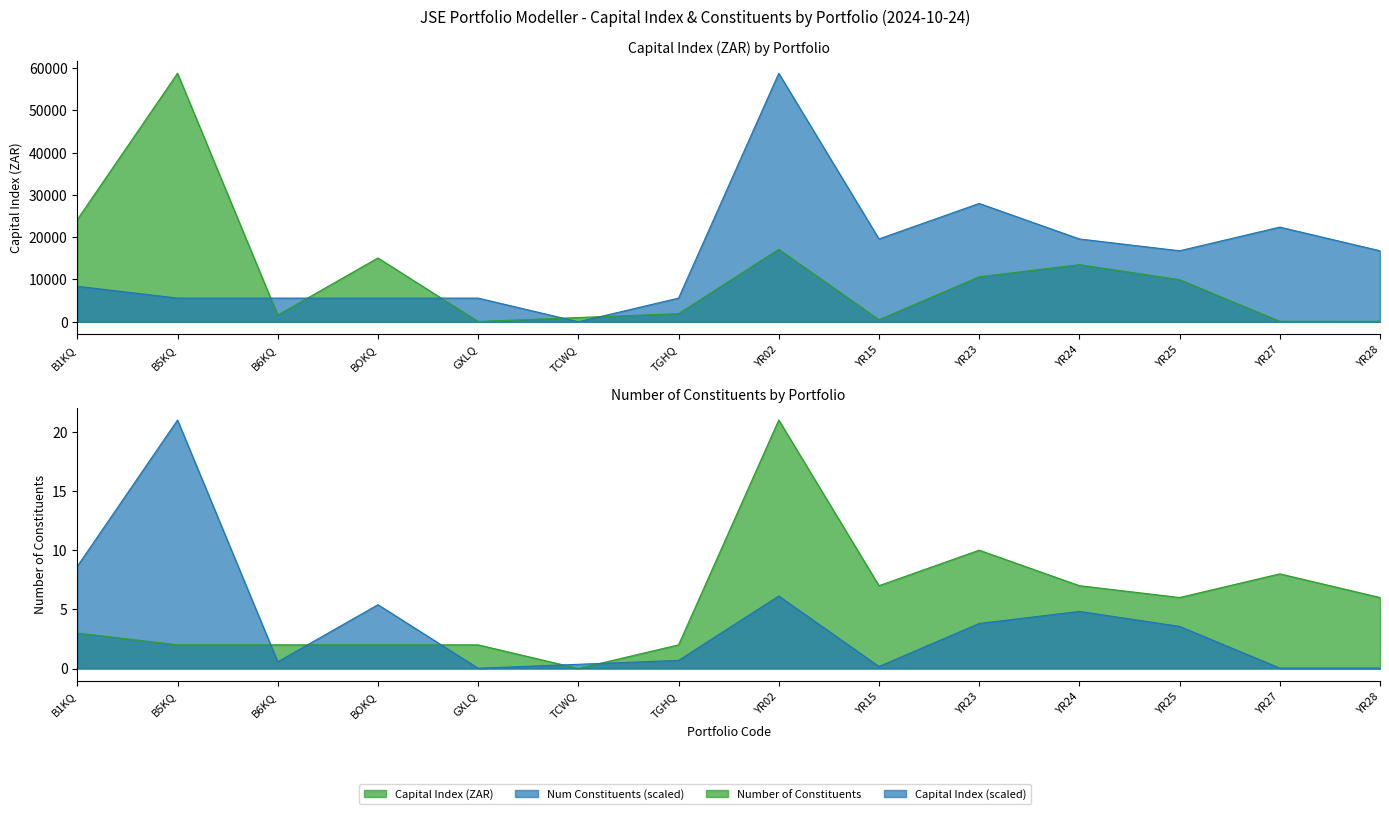

The Capital Index (ZAR) series shows 2840.3 at TGHQ. True or false?

False